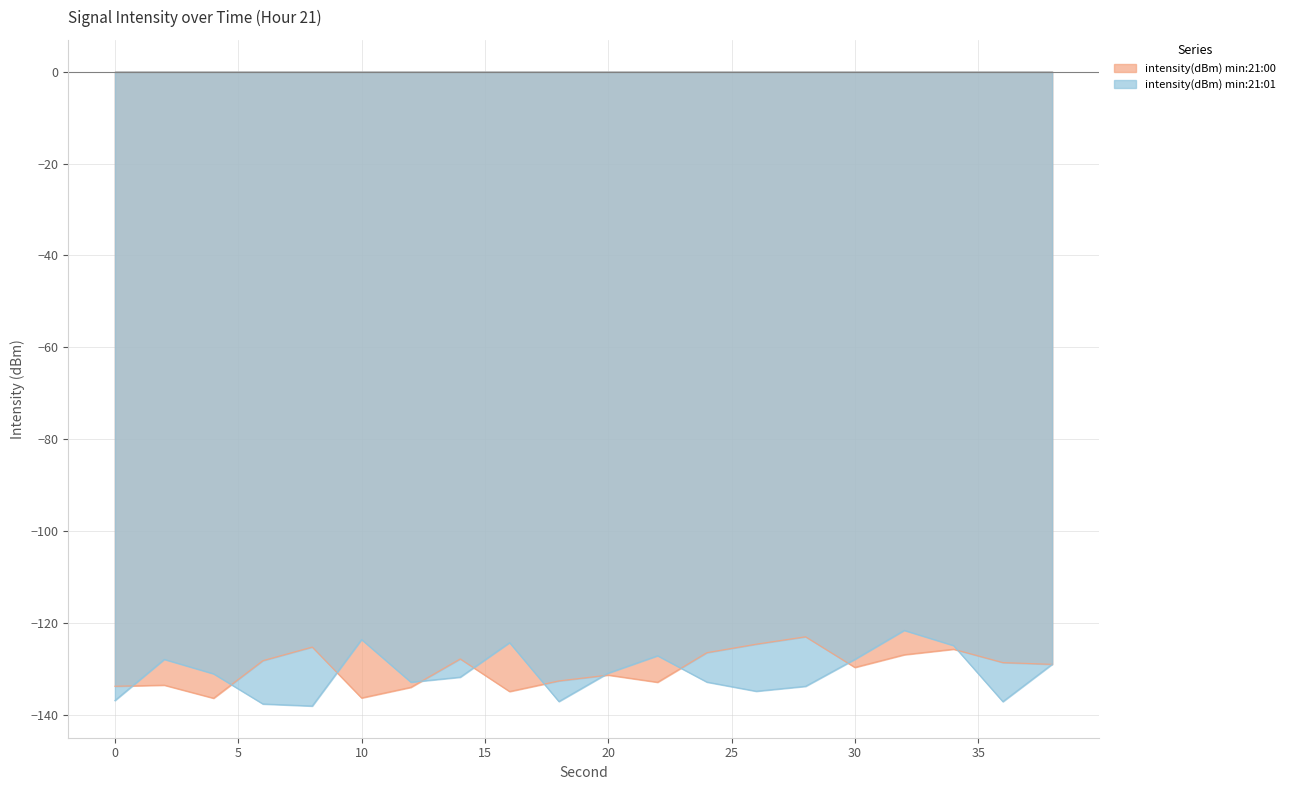

What is the value of the 15th point from the left?

-123.0